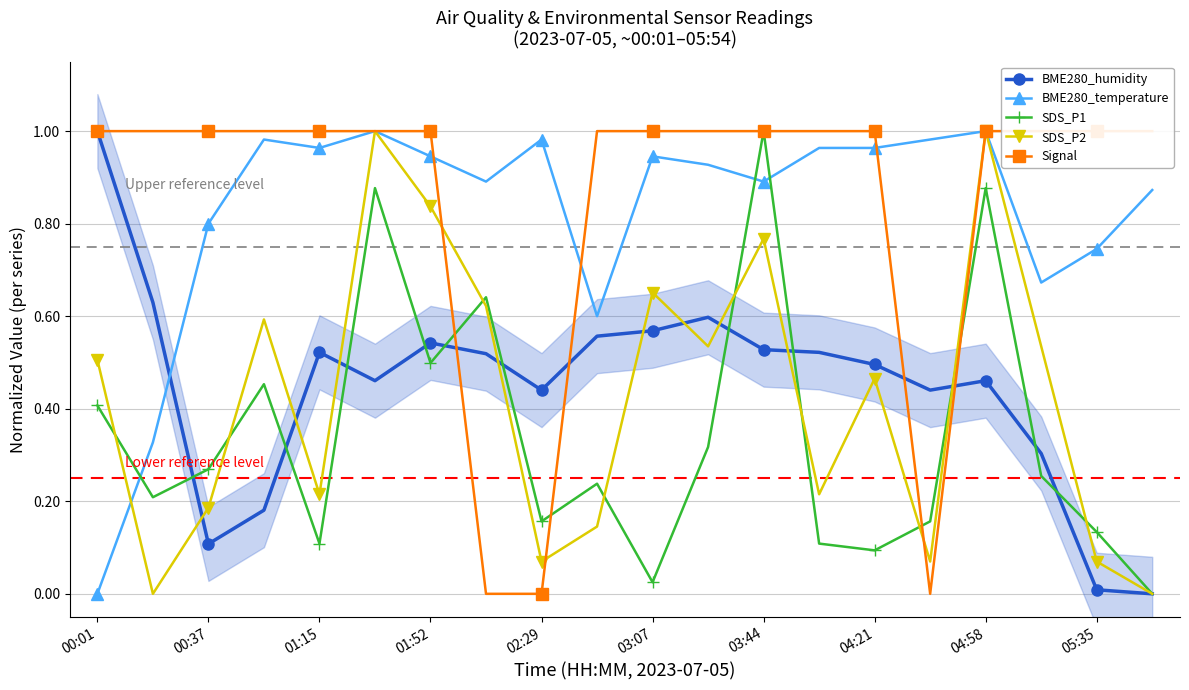

How many values in SDS_P2 are above zero?

18